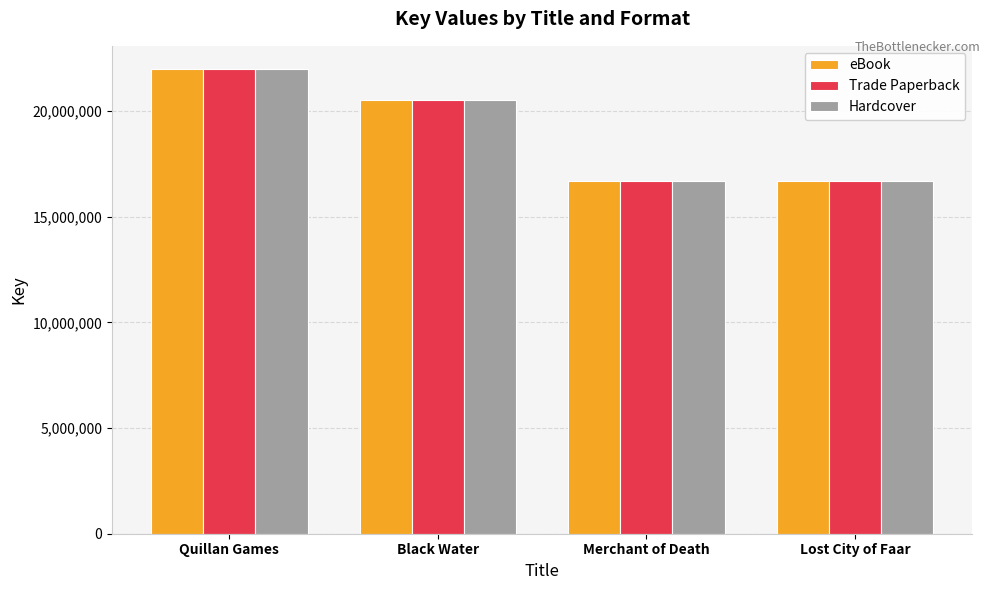

How many bars are there in total?

12